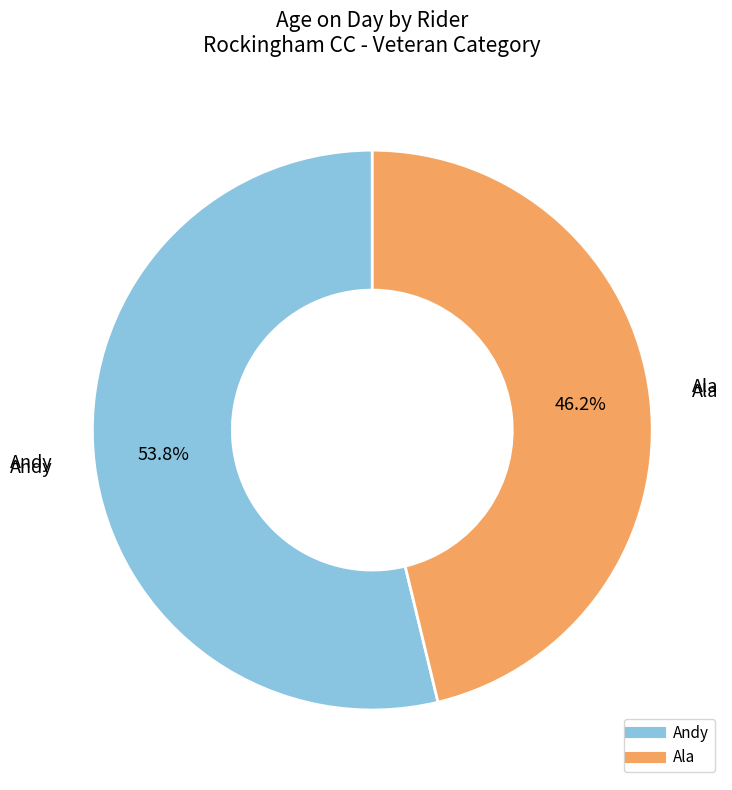

How many segments does this pie chart have?

2